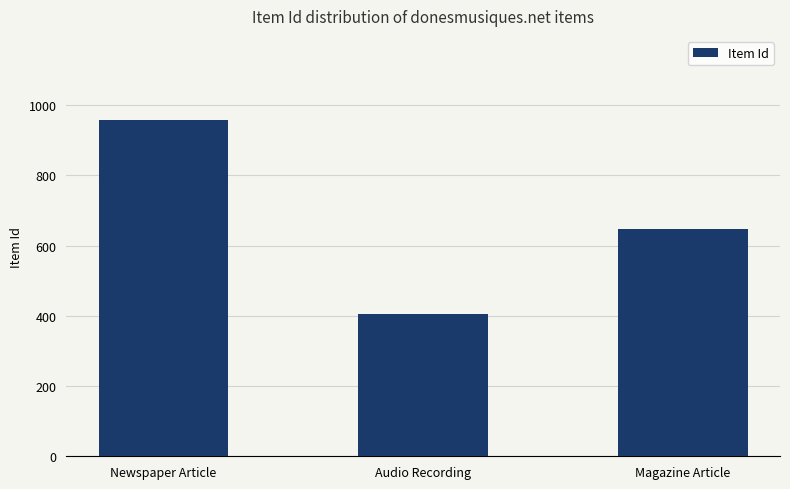

How many values are below 646?

1